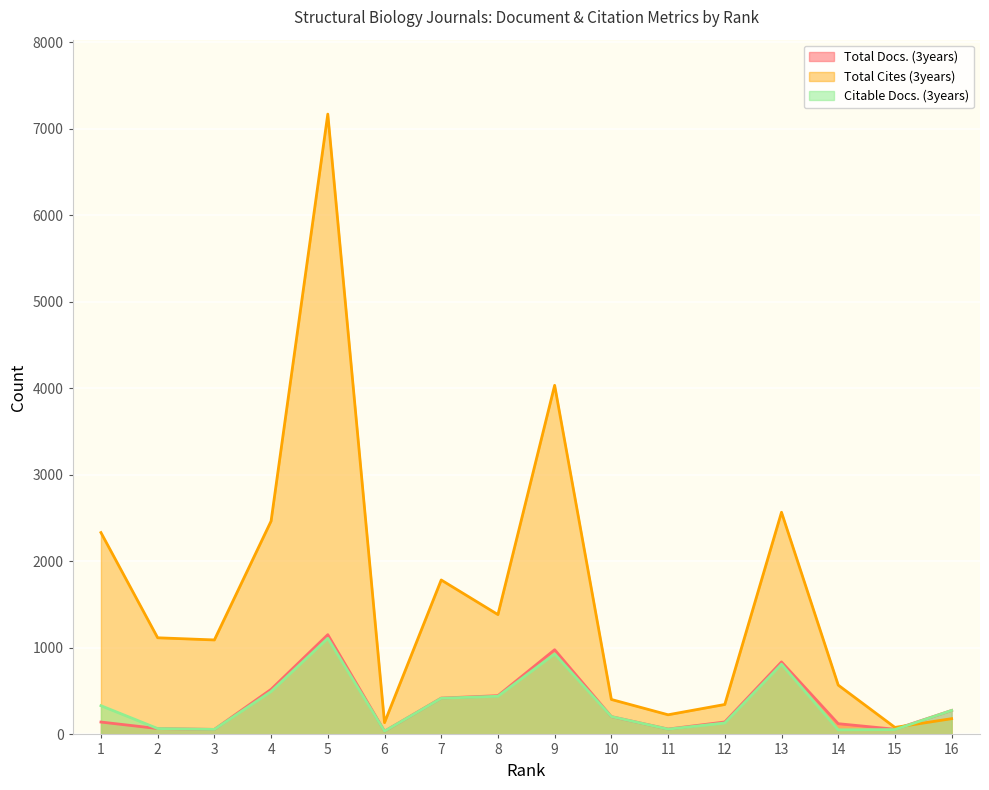

How many interior local peaks does the Total Cites (3years) series have?

4